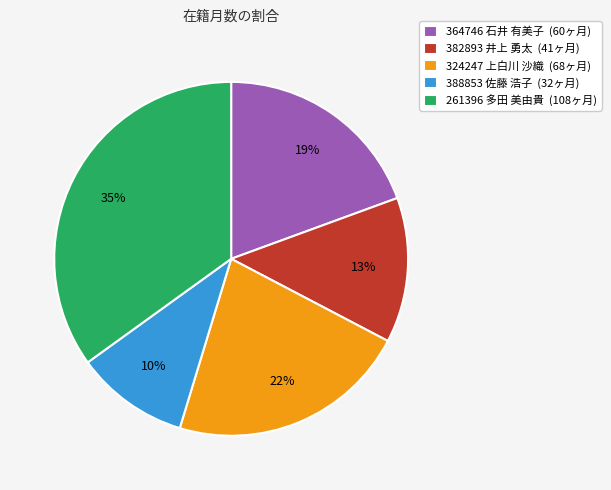

Which category has the biggest portion of the pie?

261396 多田 美由貴